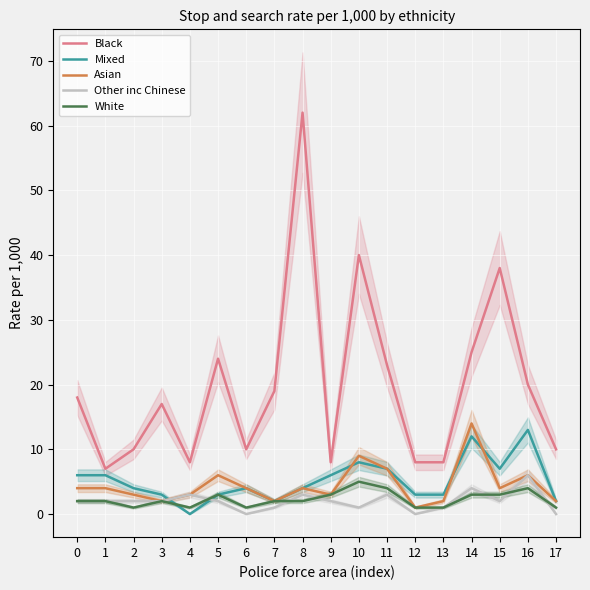

How many lines are shown in the chart?

5